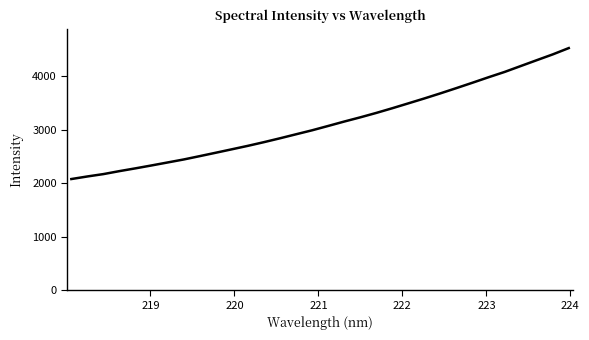

What is the smallest value displayed?

2079.5